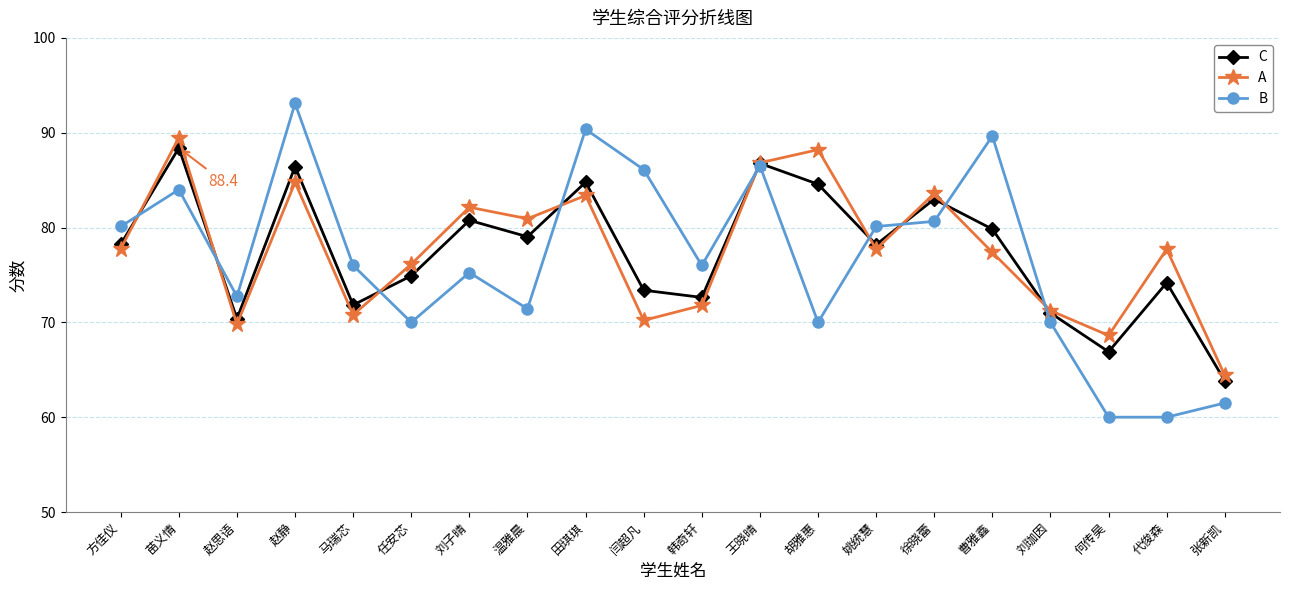

What is the label of the 5th point from the right?

曹雅鑫